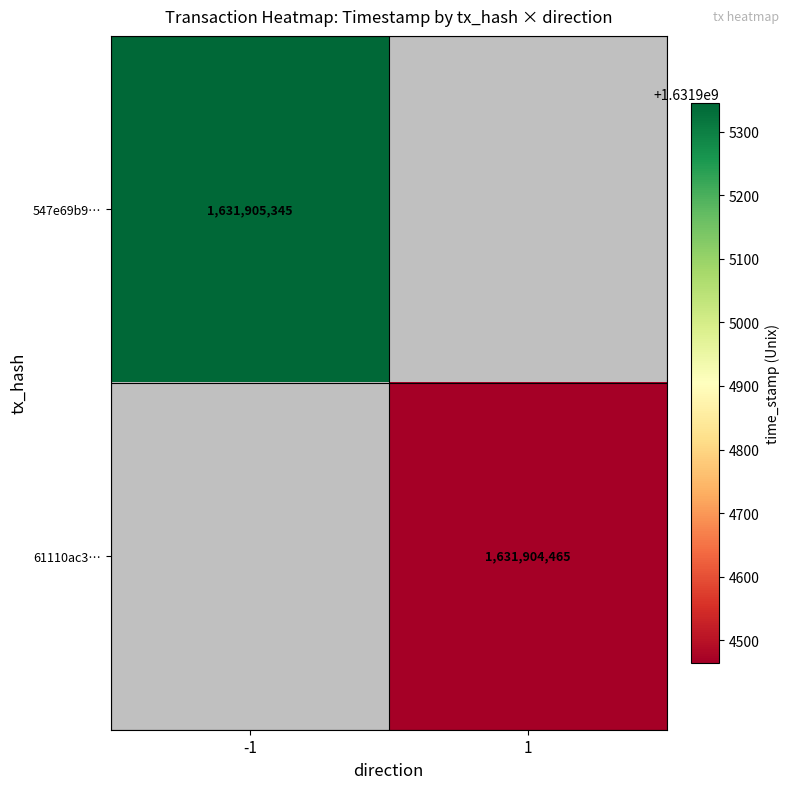

How many data points does each series have?

2